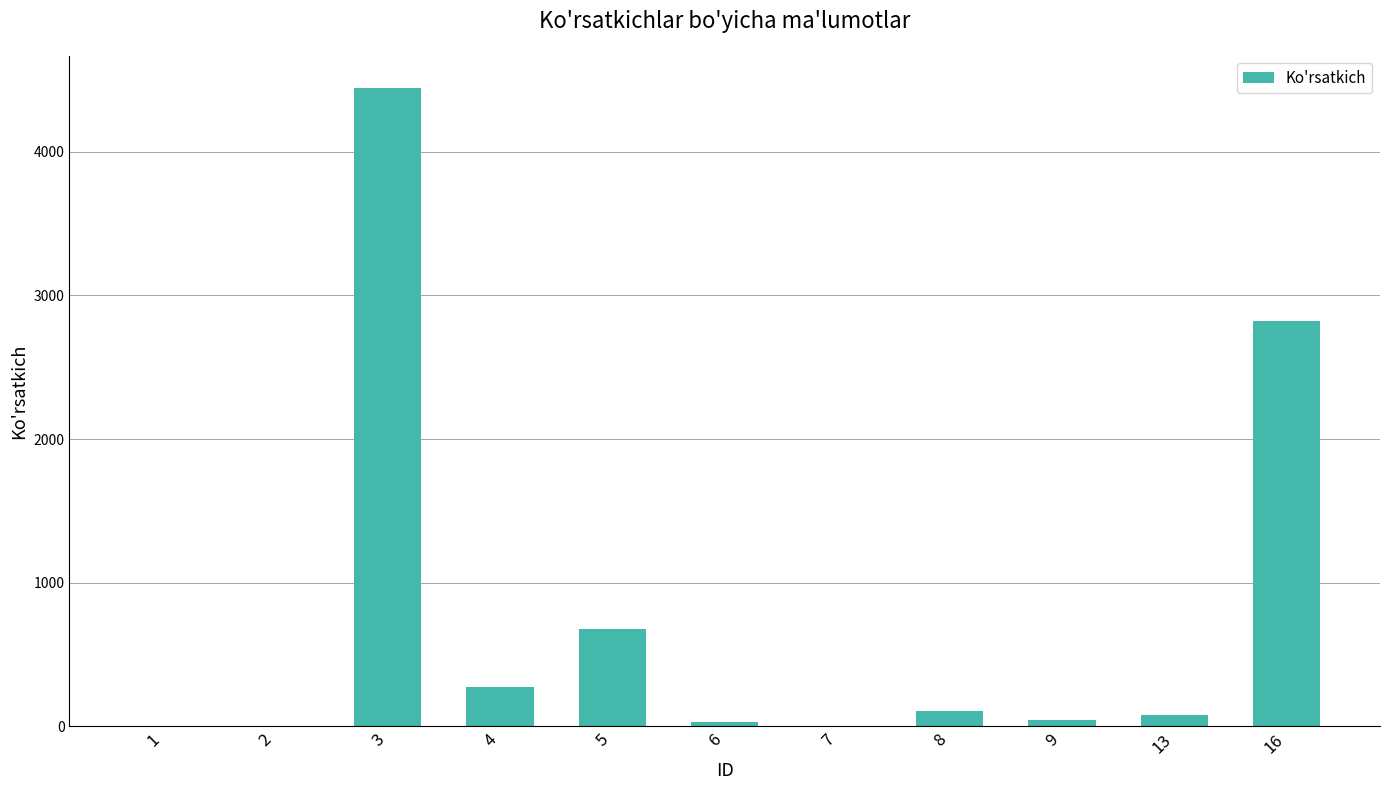

What is the greatest value displayed?

4446